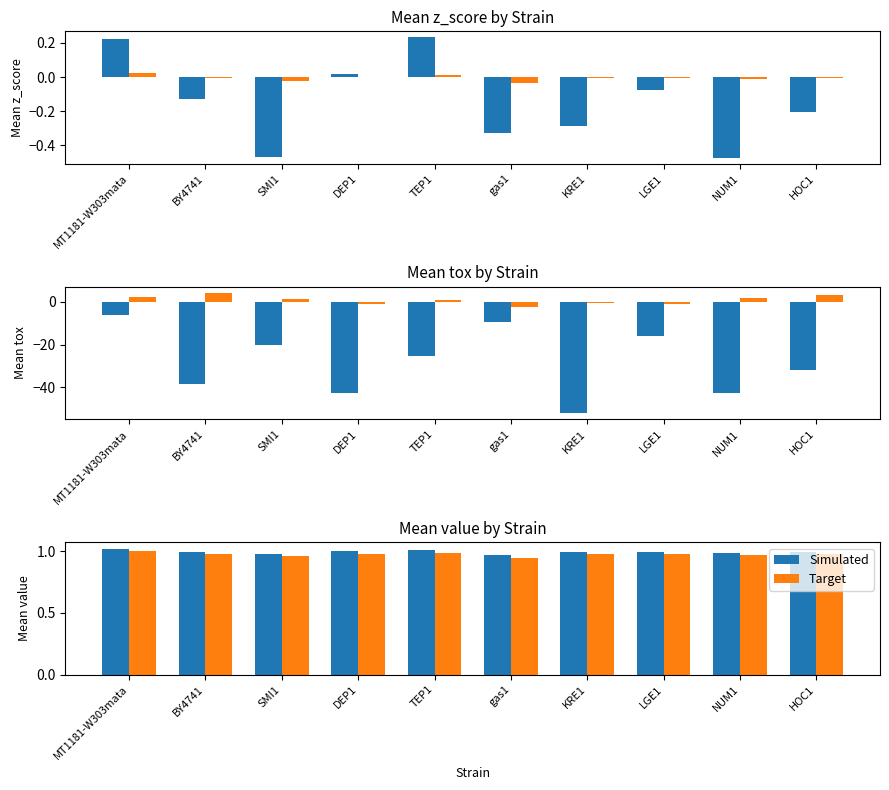

At NUM1, list the series in order from smallest to largest.

Target, Simulated